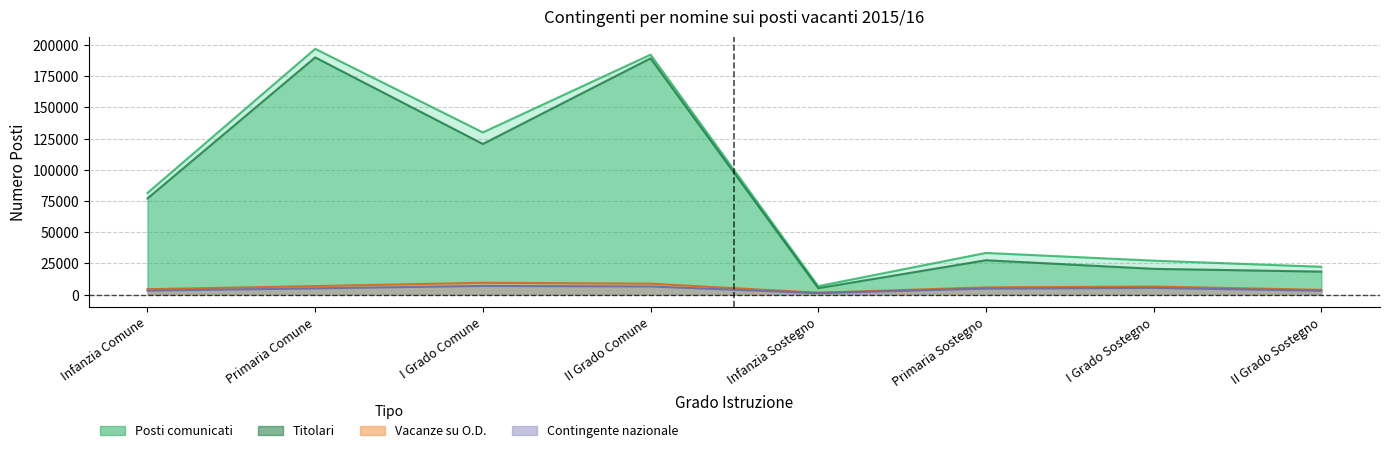

How many values in the Titolari series exceed 77134?

3